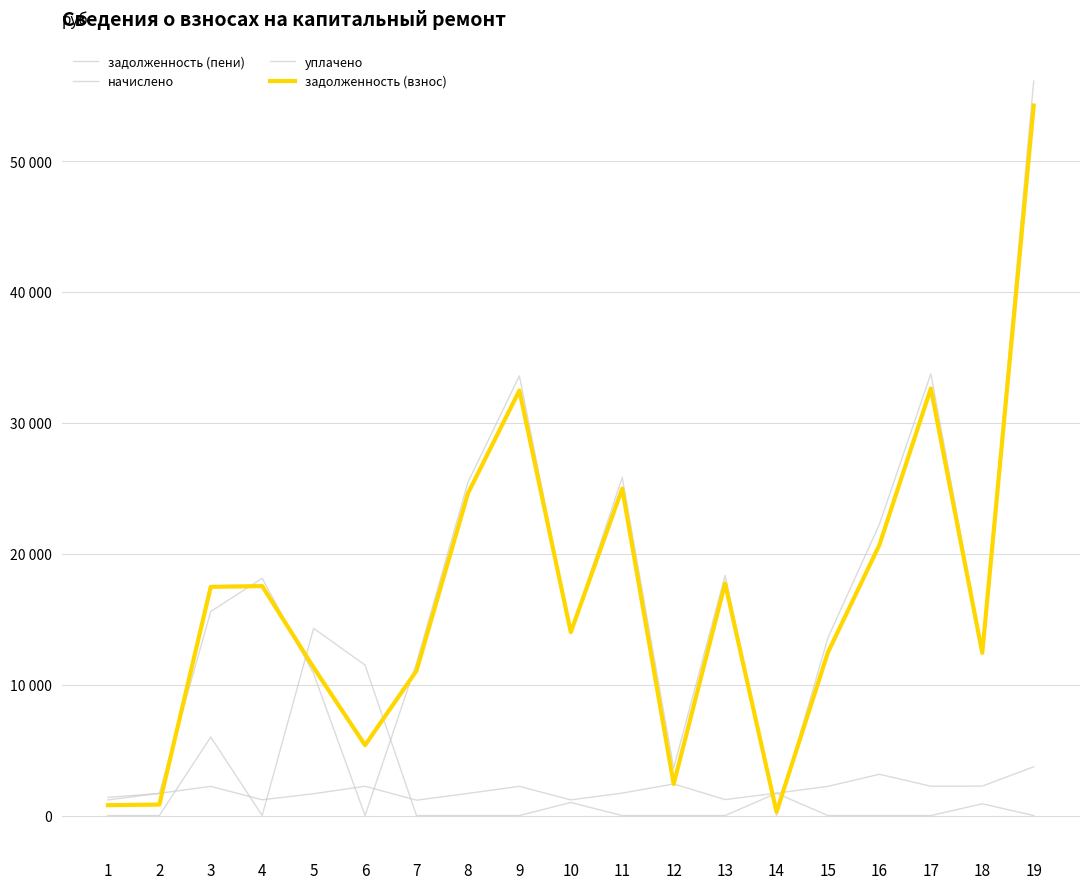

Reading left to right, list all the values displayed in this chart.

задолженность (пени): 1=1390.7	2=1686.3	3=15587.9	4=18131.2	5=10834.7	6=0.0	7=11649.7	8=25458.3	9=33587.9	10=14008.6	11=25832.8	12=3622.0	13=18345.0	14=0.0	15=13587.9	16=22250.7	17=33748.4	18=12653.8	19=56104.9
начислено: 1=1197.0	2=1697.9	3=2230.7	4=1204.1	5=1669.4	6=2237.8	7=1172.2	8=1690.7	9=2230.7	10=1197.0	11=1715.6	12=2415.4	13=1218.4	14=1715.6	15=2230.7	16=3154.2	17=2241.3	18=2252.0	19=3726.1
уплачено: 1=0.0	2=0.0	3=6000.0	4=0.0	5=14302.8	6=11494.9	7=0.0	8=0.0	9=0.0	10=1000.0	11=0.0	12=0.0	13=0.0	14=1703.9	15=0.0	16=0.0	17=0.0	18=900.0	19=0.0
задолженность (взнос): 1=792.2	2=837.3	3=17472.5	4=17529.2	5=11302.8	6=5376.0	7=11063.6	8=24612.9	9=32472.5	10=14010.1	11=24974.9	12=2414.3	13=17735.8	14=274.0	15=12472.5	16=20673.6	17=32627.7	18=12427.8	19=54241.8